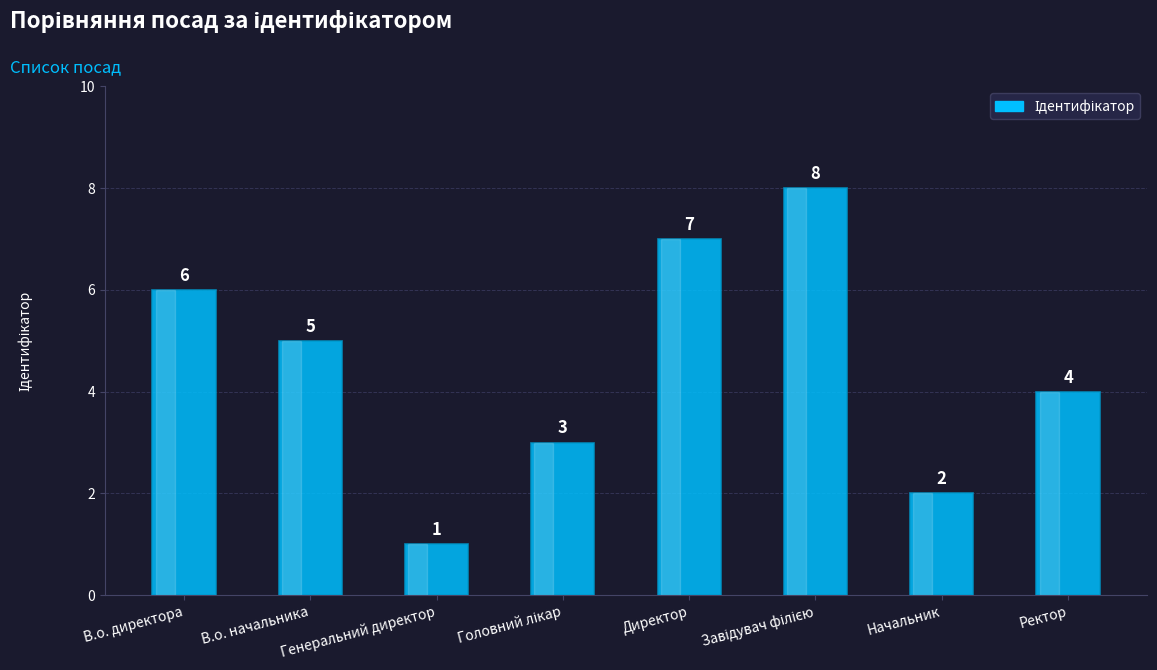

The value at Директор is 7. True or false?

True